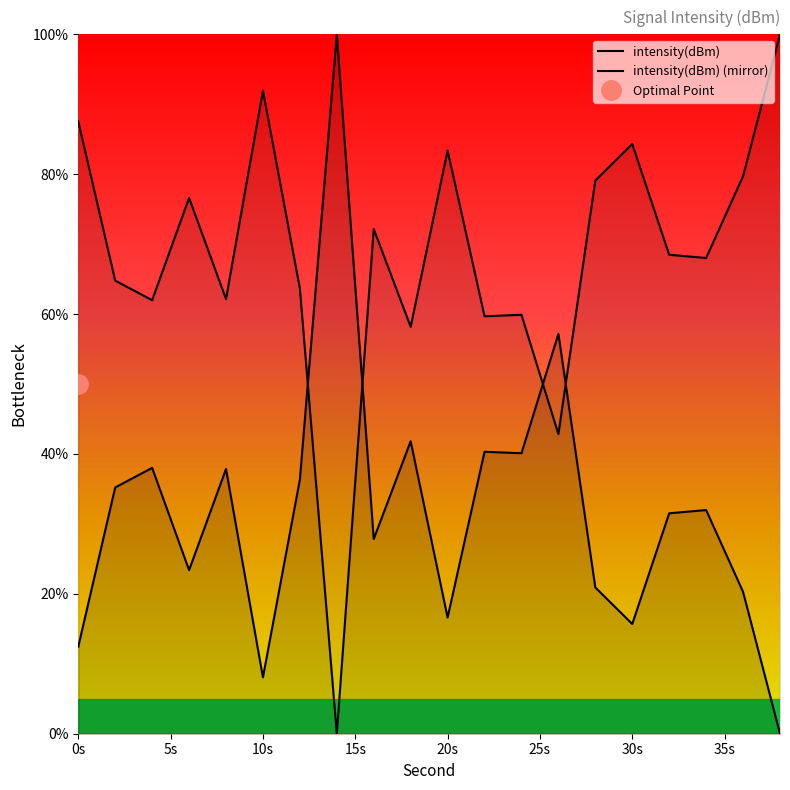

At which category is the sum across all series the highest?

0s